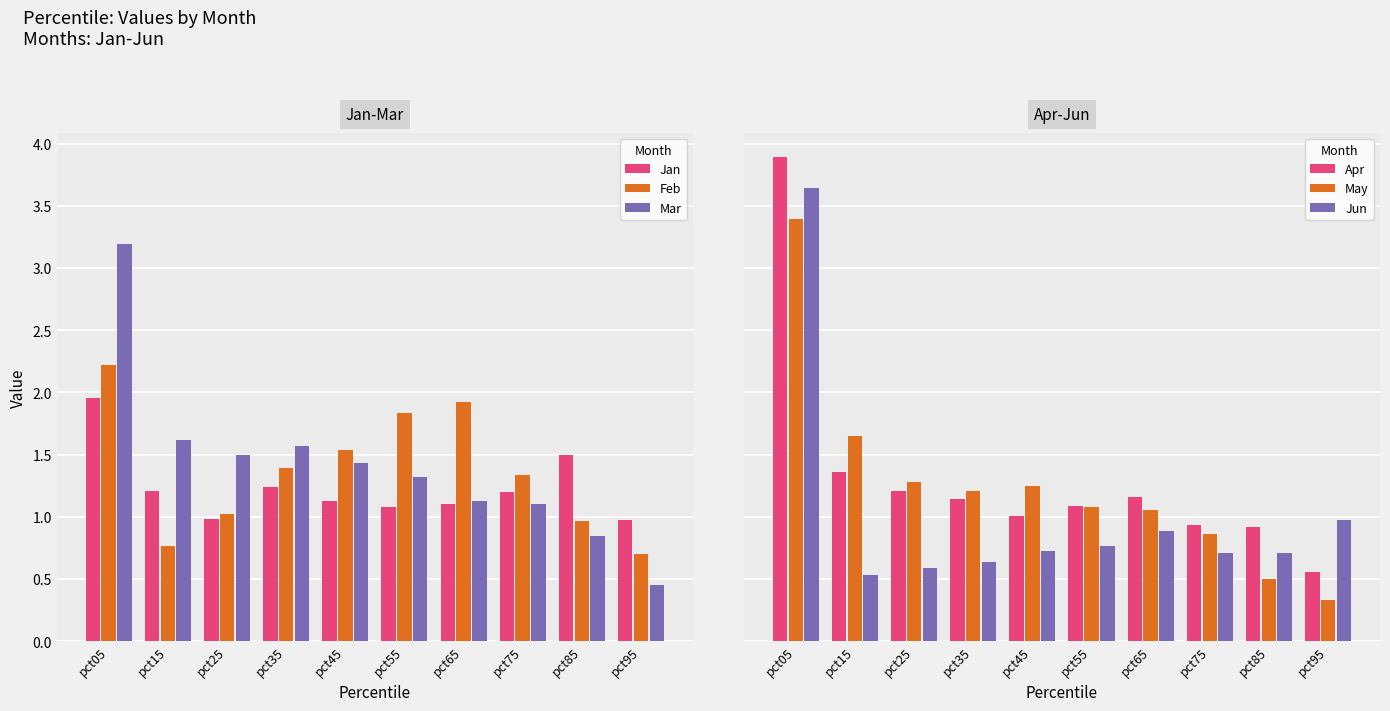

At how many categories does at least one series exceed 3?

1